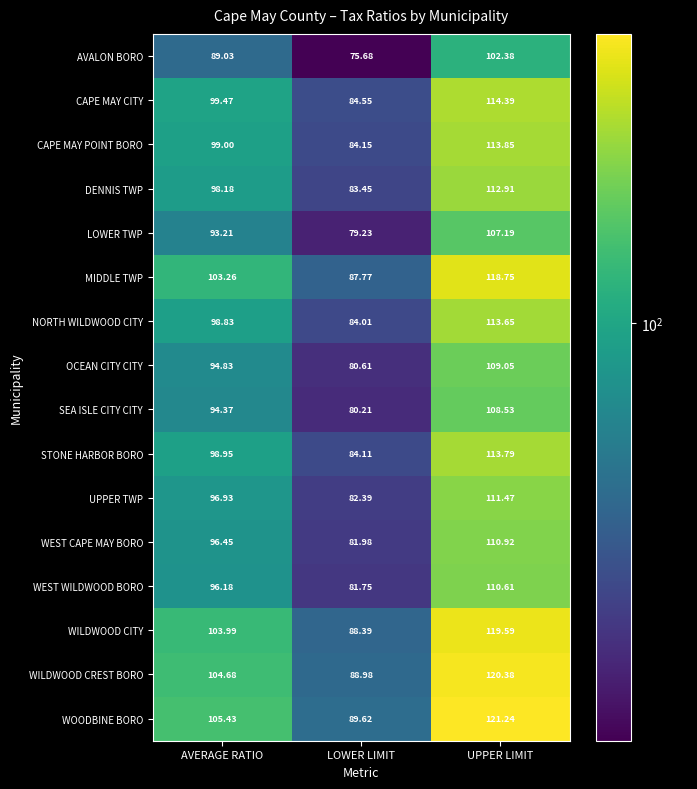

At which label does WILDWOOD CREST BORO reach its peak?

UPPER LIMIT